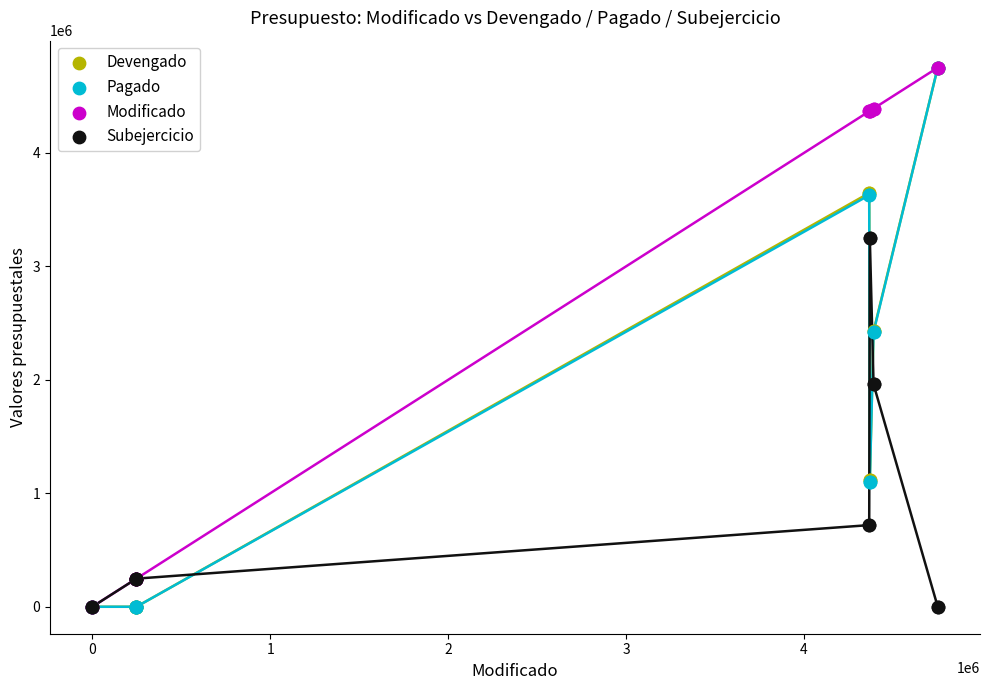

What are all the series names shown in the legend?

Devengado, Pagado, Modificado, Subejercicio